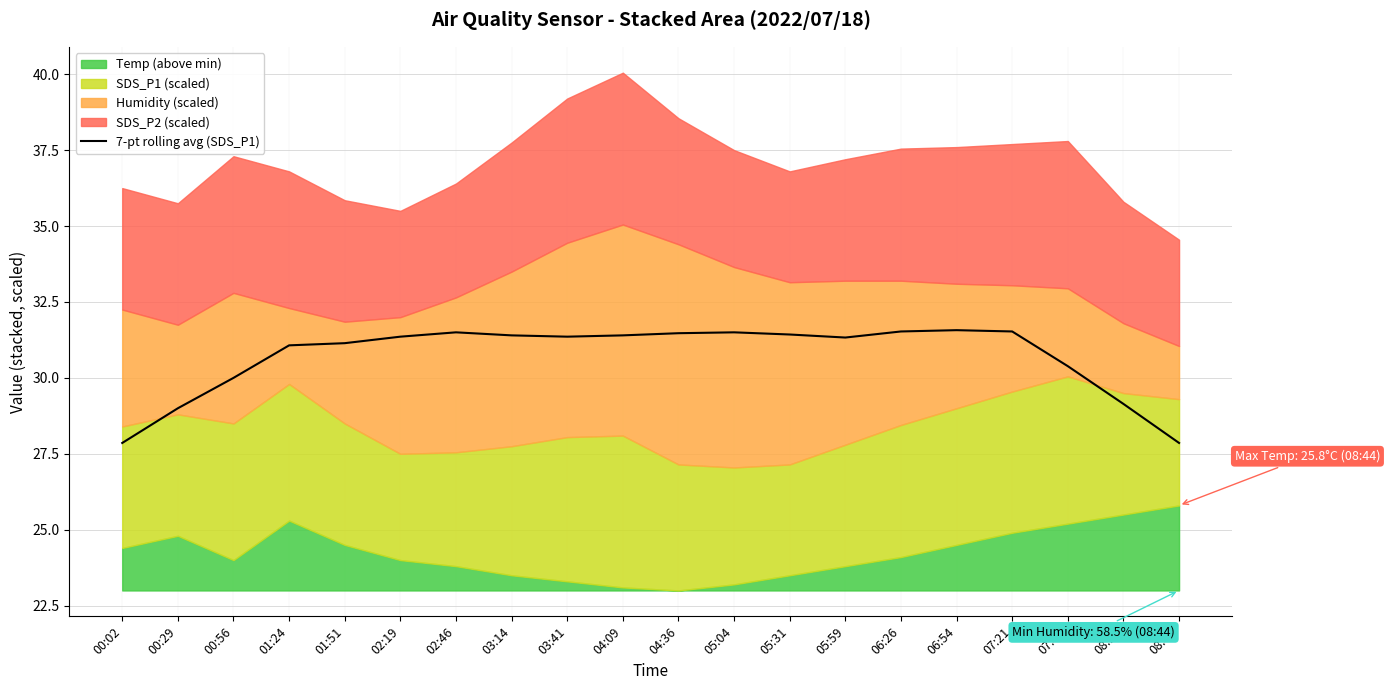

What is the label of the 19th point from the right?

00:29